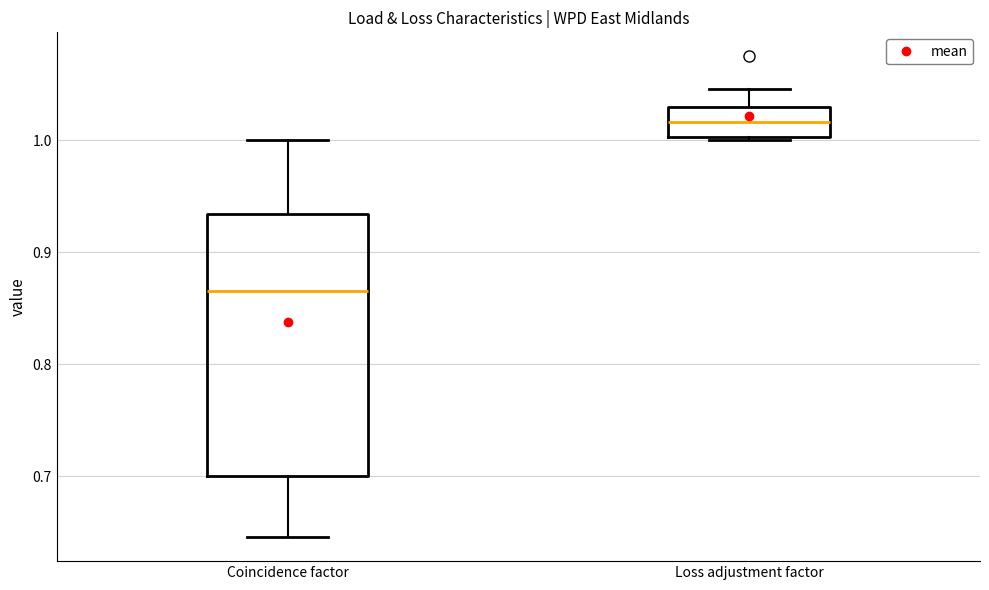

Reading left to right, transcribe this box plot: for each box, give where its median line is, the range the box spans, and where its two whiskers end, as read against the y-axis. The values are not printed on the chart, so give them approximately, as read against the axis.

Coincidence factor: median 0.87, box 0.70 to 0.93, whiskers 0.65 to 1.00
Loss adjustment factor: median 1.02, box 1.00 to 1.03, whiskers 1.00 (just below the box's lower edge) to 1.05